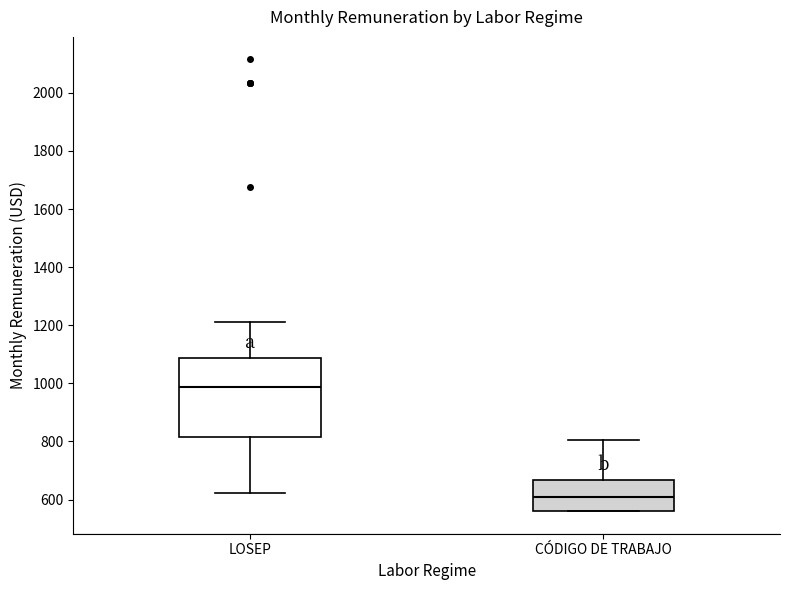

Where is the upper edge of the box for LOSEP on the y-axis? The values are not printed on the chart, so give them approximately, as read against the axis.

1080